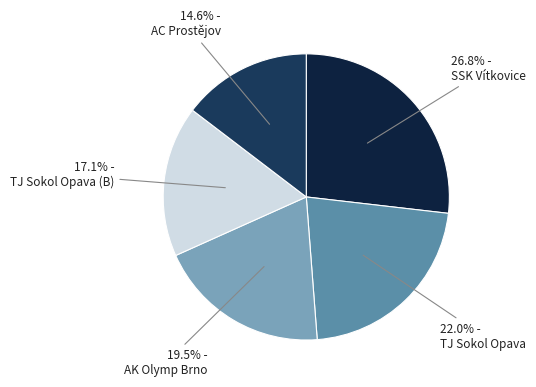

Does TJ Sokol Opava represent more than half of the total?

No